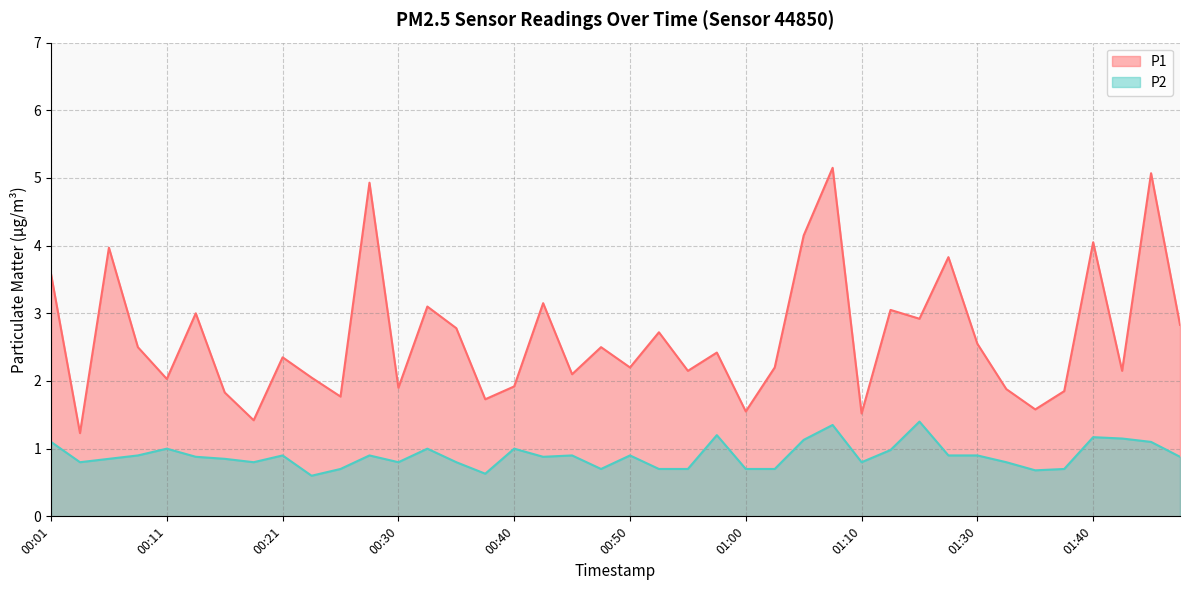

Where is P1 nearest to the value 3?

00:13